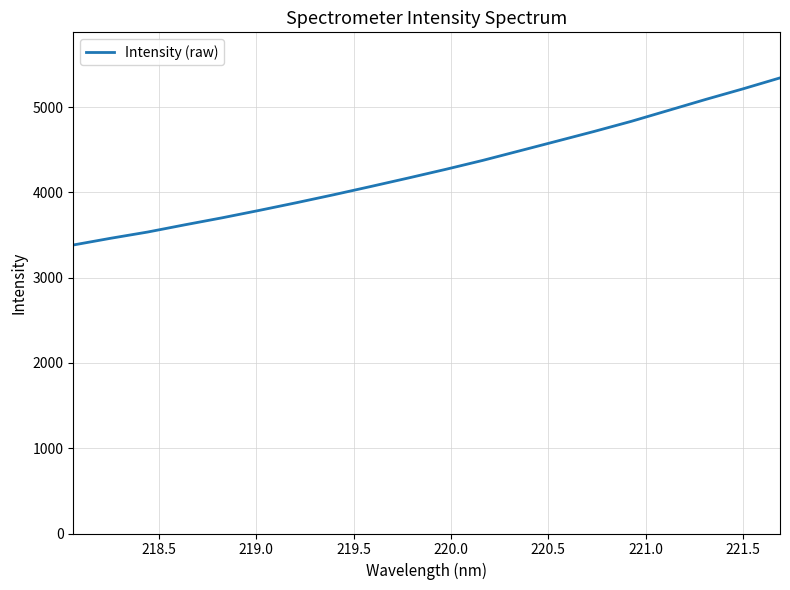

What is the difference between the maximum and minimum values?

1959.0